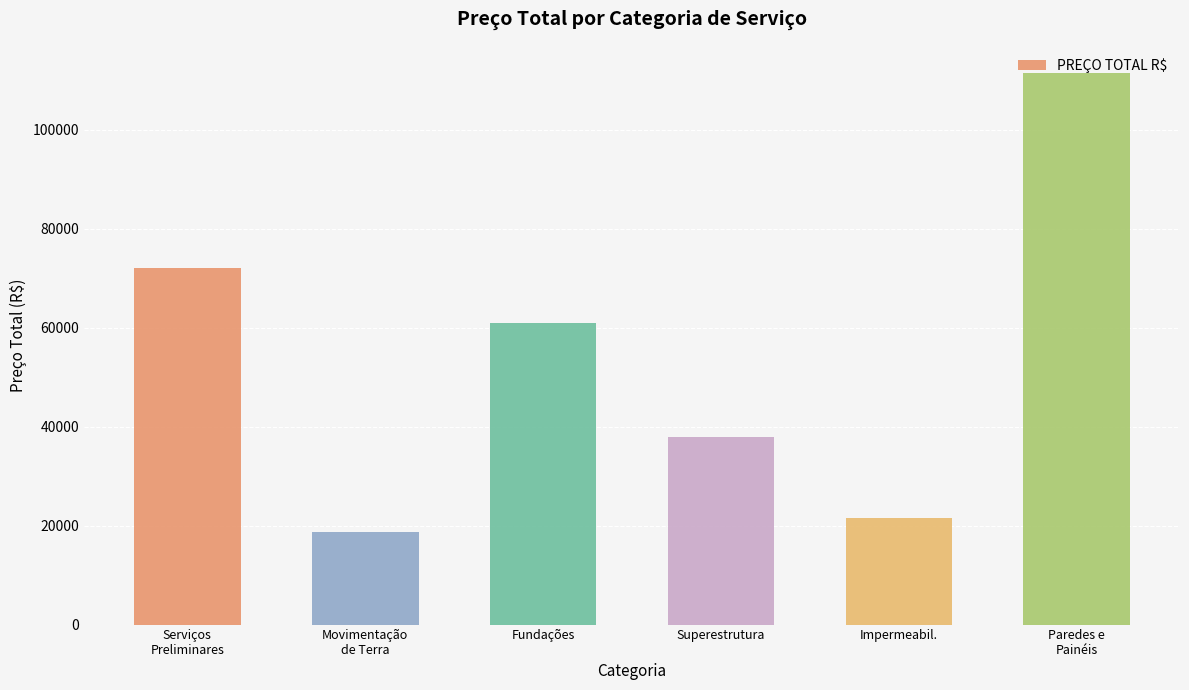

The chart shows a value of 37928.5 at Superestrutura. True or false?

True